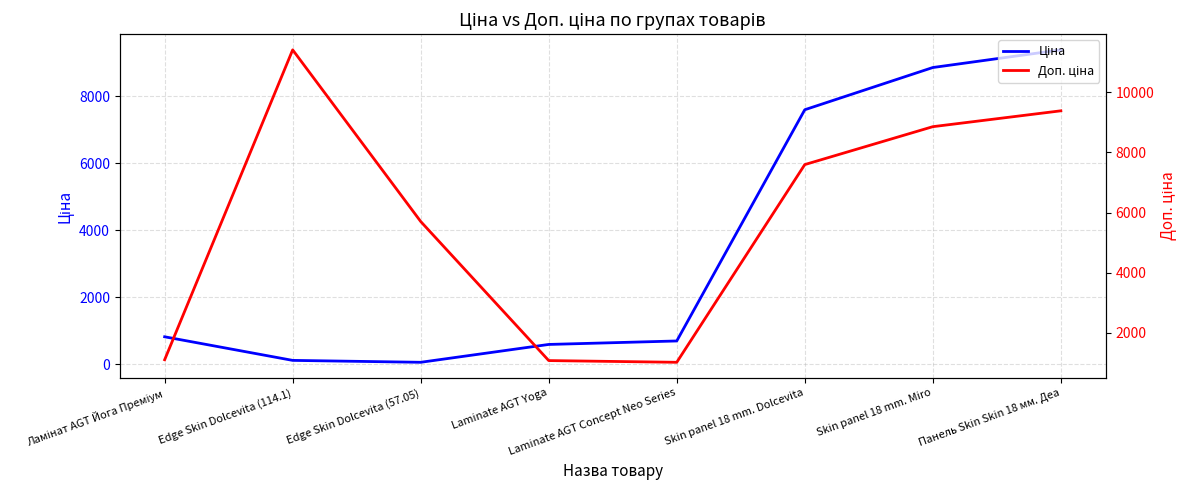

The Ціна series shows 114.1 at Edge Skin Dolcevita (114.1). True or false?

True